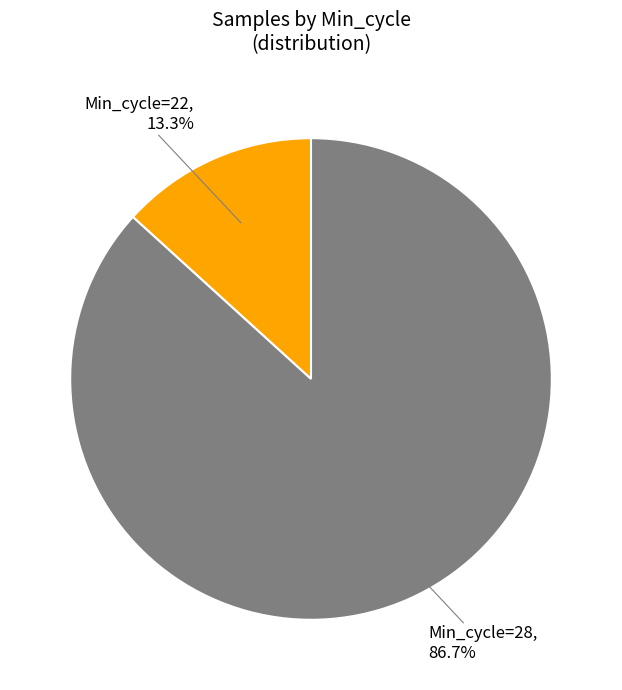

Between Min_cycle=28 and Min_cycle=22, which is larger?

Min_cycle=28